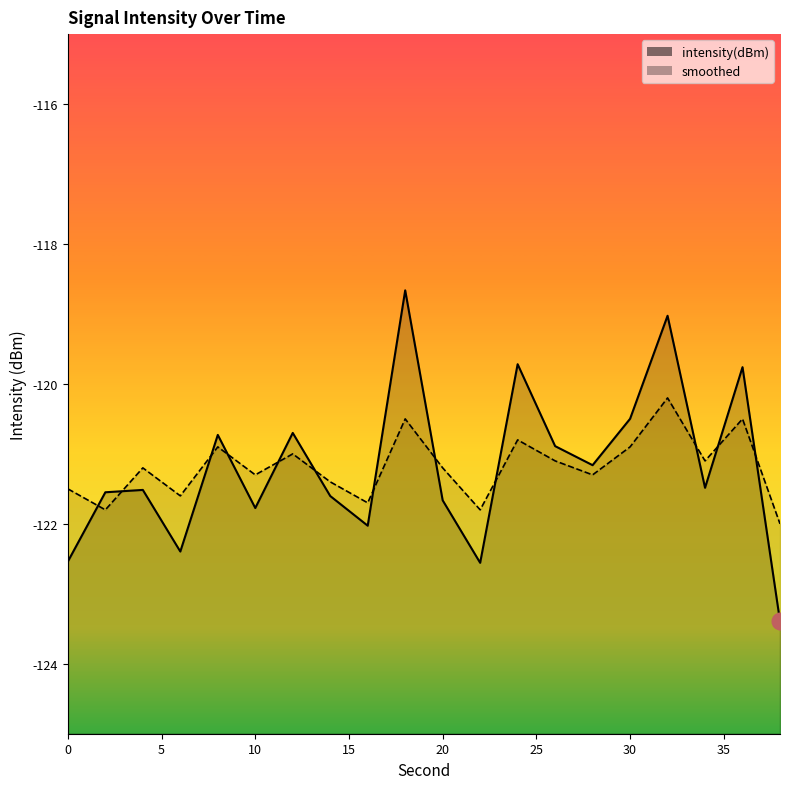

Rank the series at 10 from highest to lowest value.

smoothed, intensity(dBm)